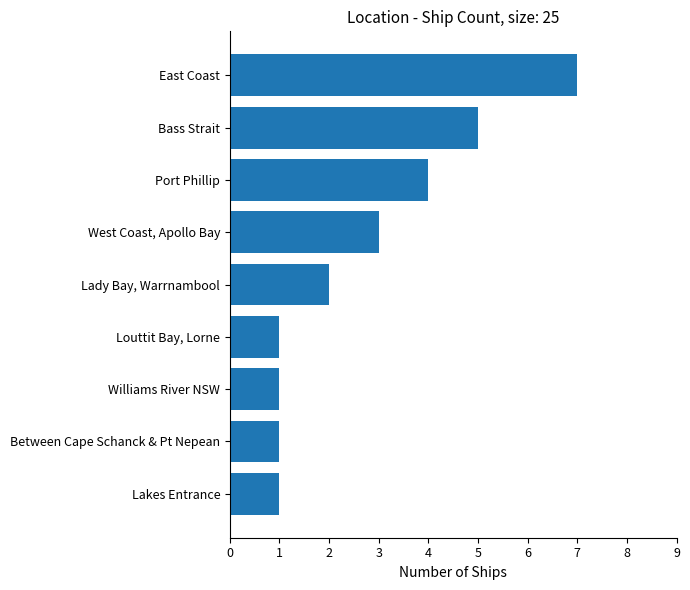

How many values are between 1 and 4?

7